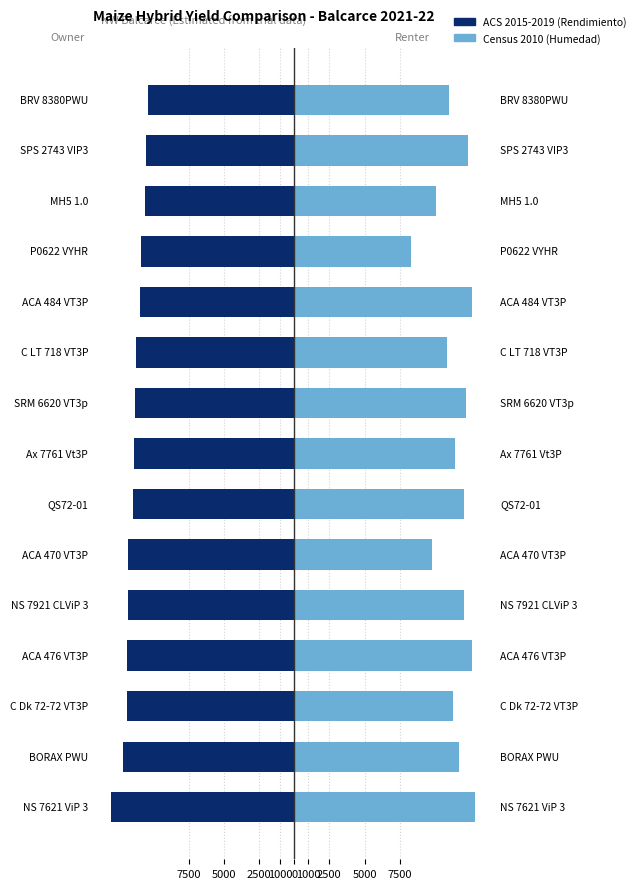

How many series are shown in this chart?

2